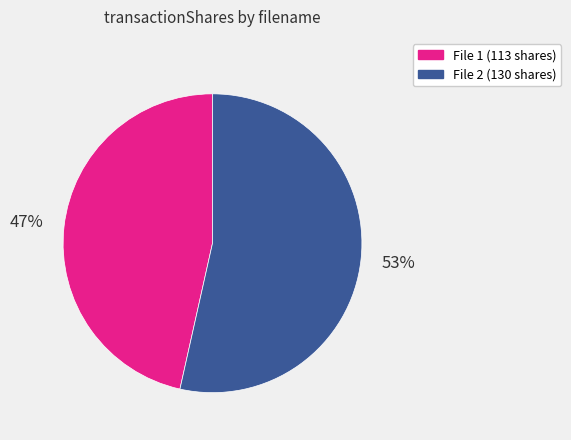

How many slices are in this pie chart?

2